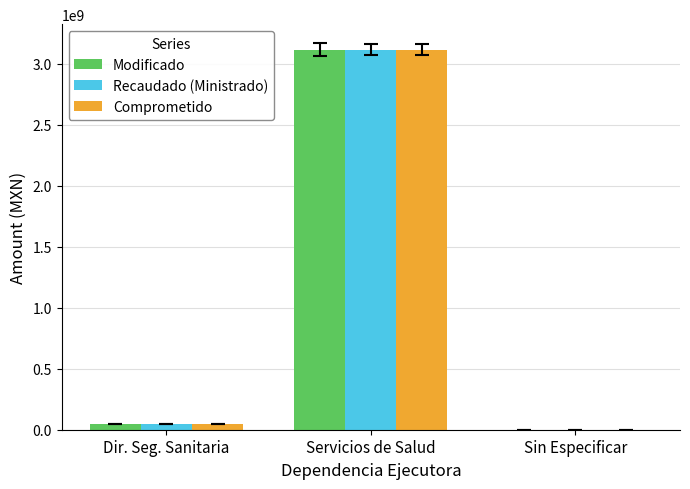

Where is Modificado nearest to the value 1558223813?

Dir. Seg. Sanitaria